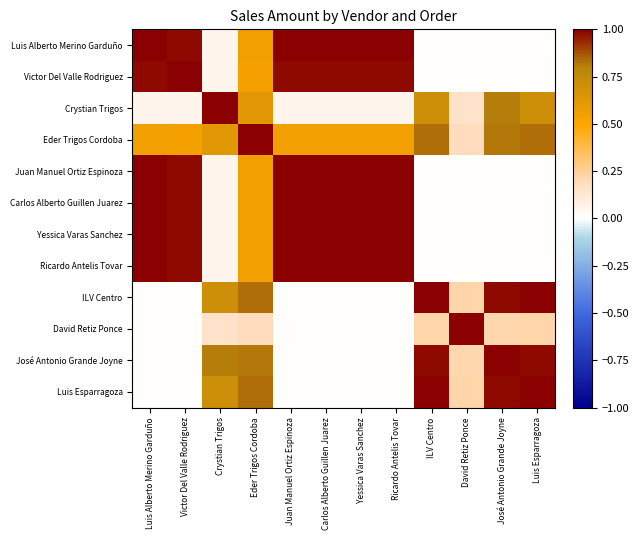

How many series are shown in this chart?

12